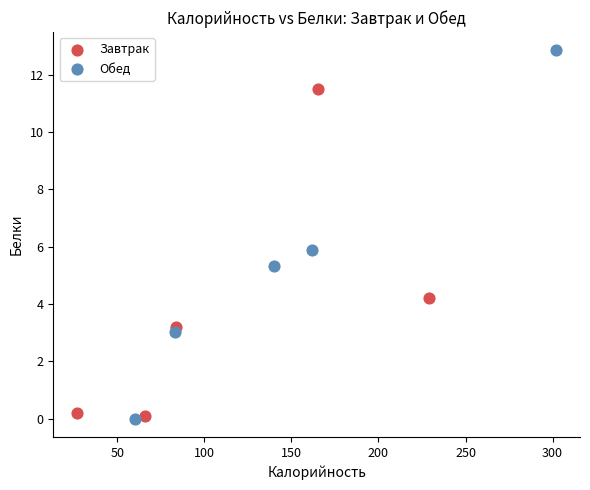

What are all the series names shown in the legend?

Завтрак, Обед